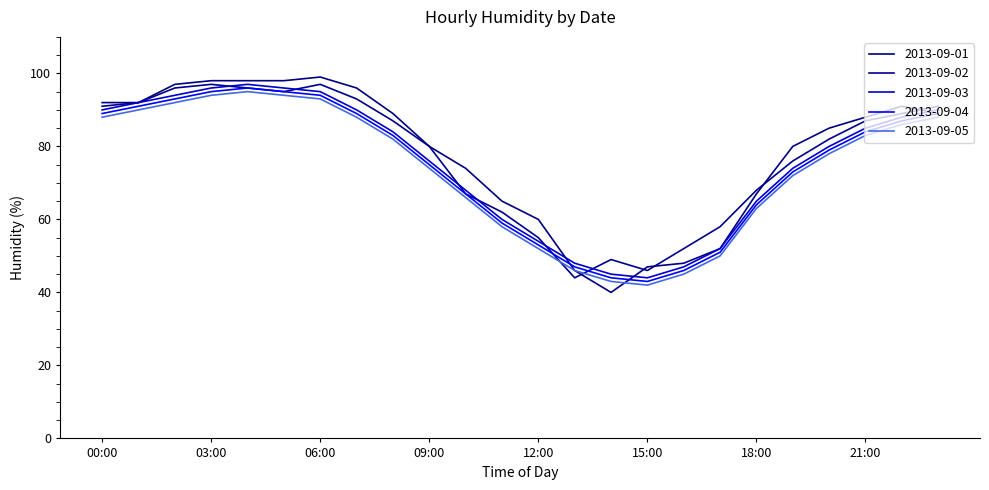

Does the chart have visible grid lines?

No